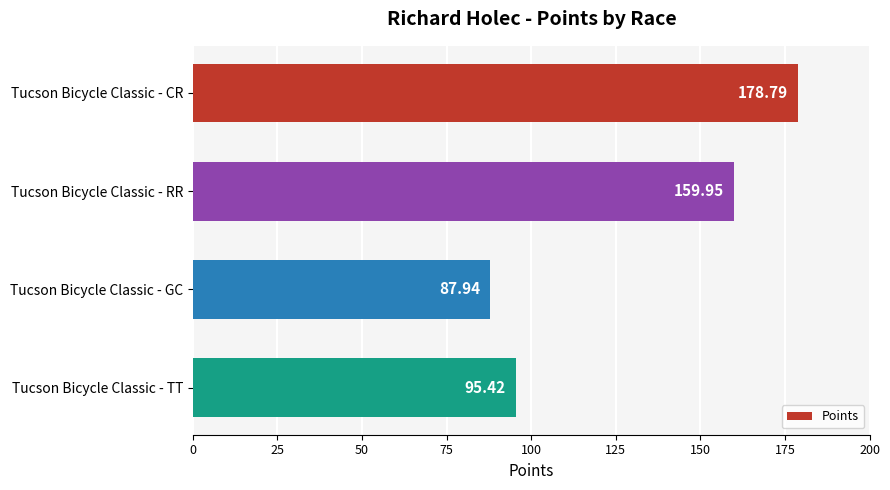

Which has a higher value, Tucson Bicycle Classic - GC or Tucson Bicycle Classic - RR?

Tucson Bicycle Classic - RR